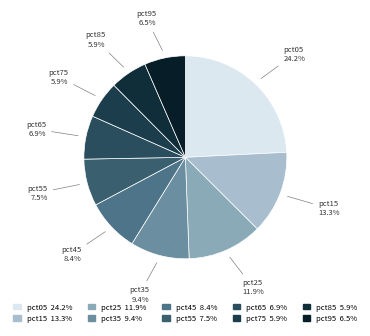

What is the largest slice in the pie chart?

pct05